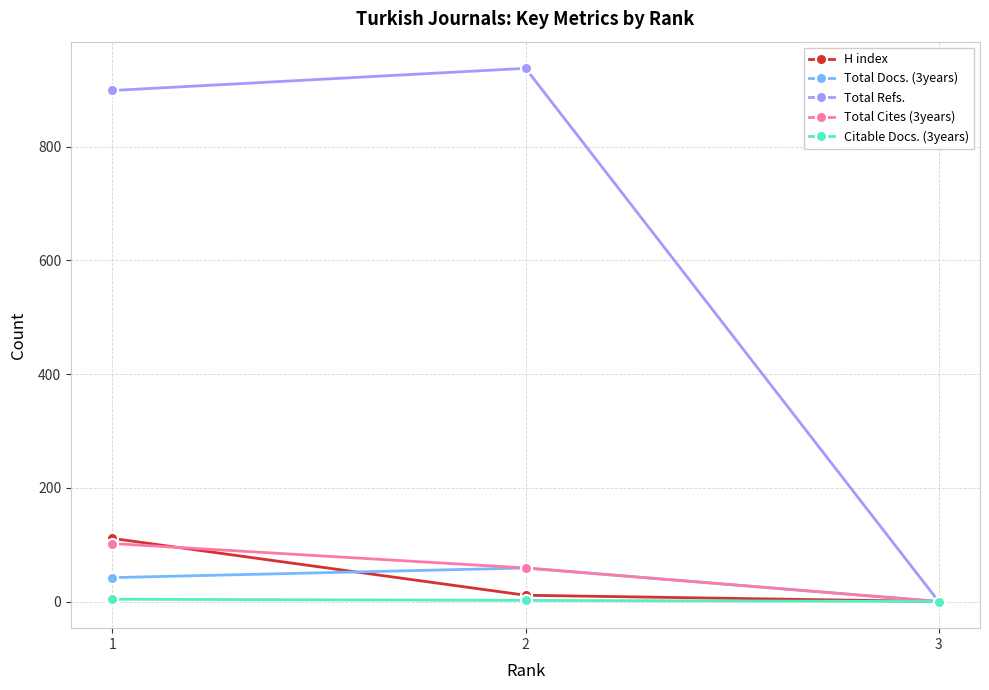

The value of H index at 1 is 145. True or false?

False